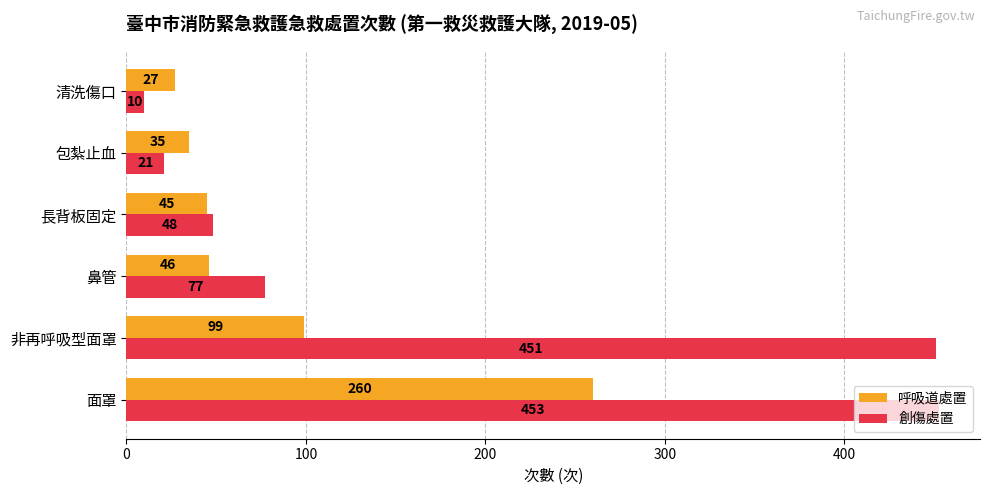

At how many categories does at least one series exceed 321?

2